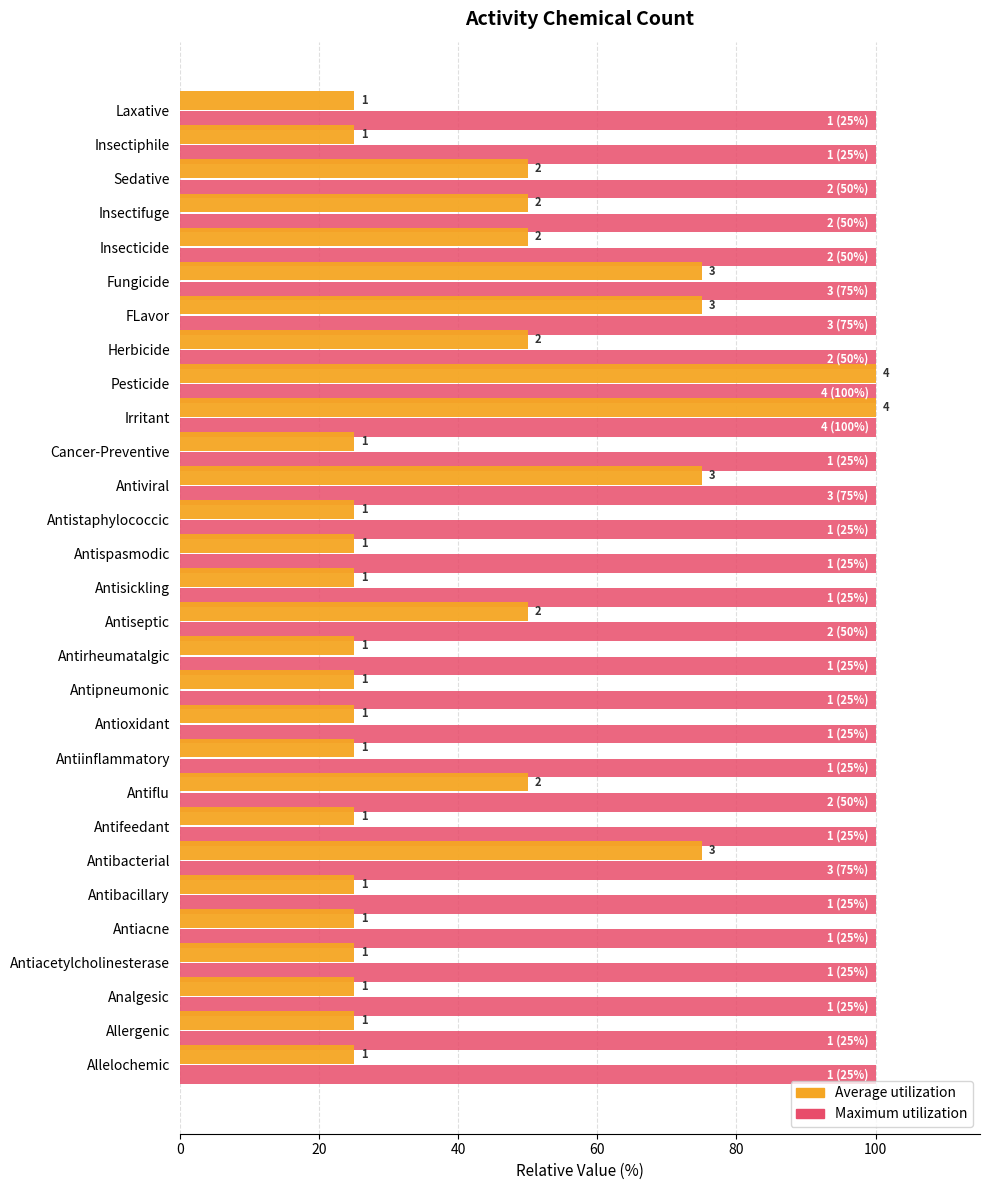

What are all the series names shown in the legend?

Average utilization, Maximum utilization